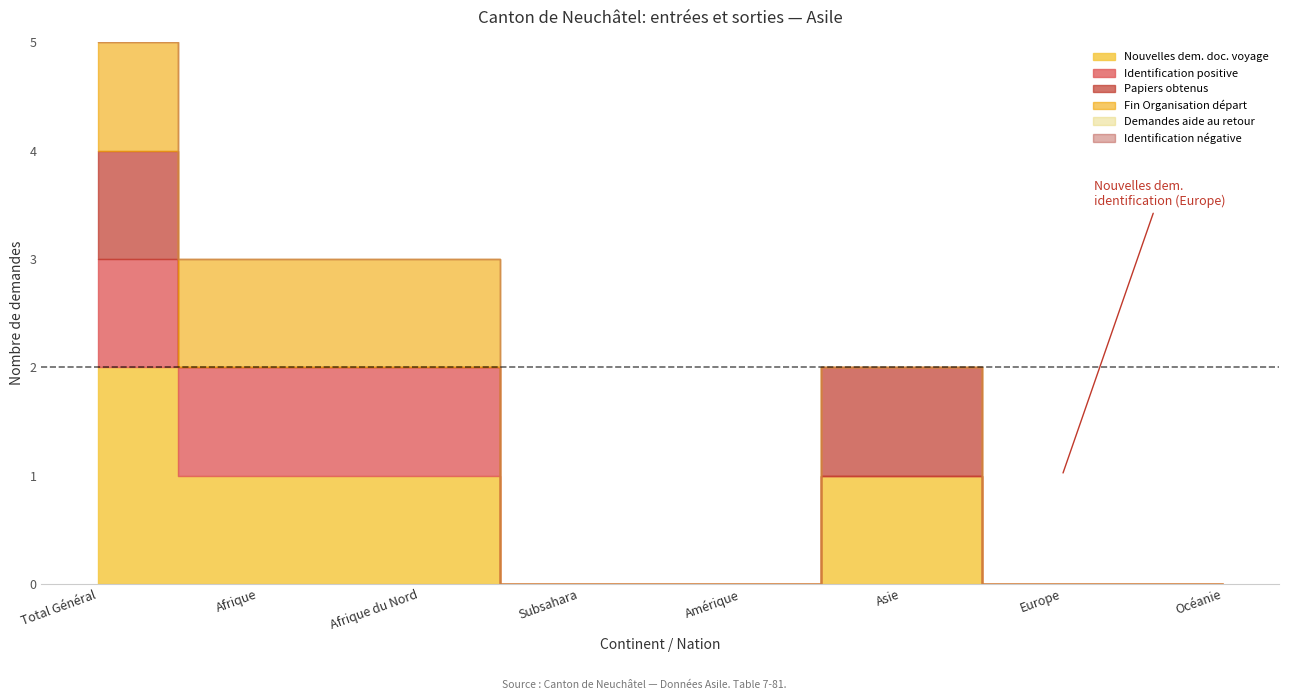

What is the value of the Nouvelles demandes (Document voyage) point at the 2nd from the left?

1